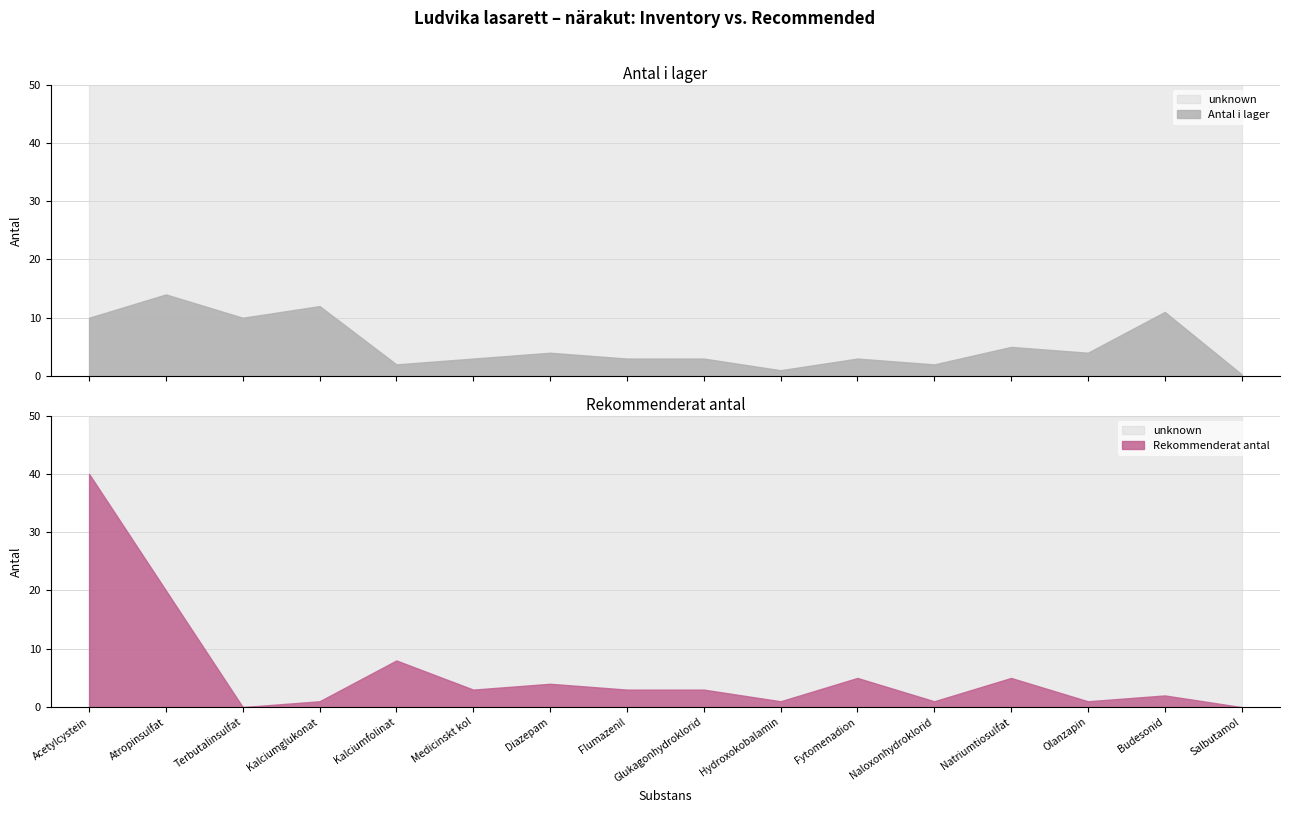

True or false: Antal i lager and Rekommenderat antal cross at least once.

True